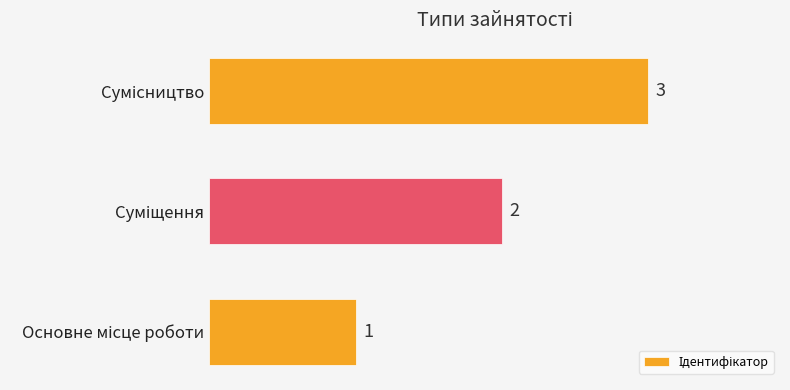

Does the chart contain stacked bars?

No